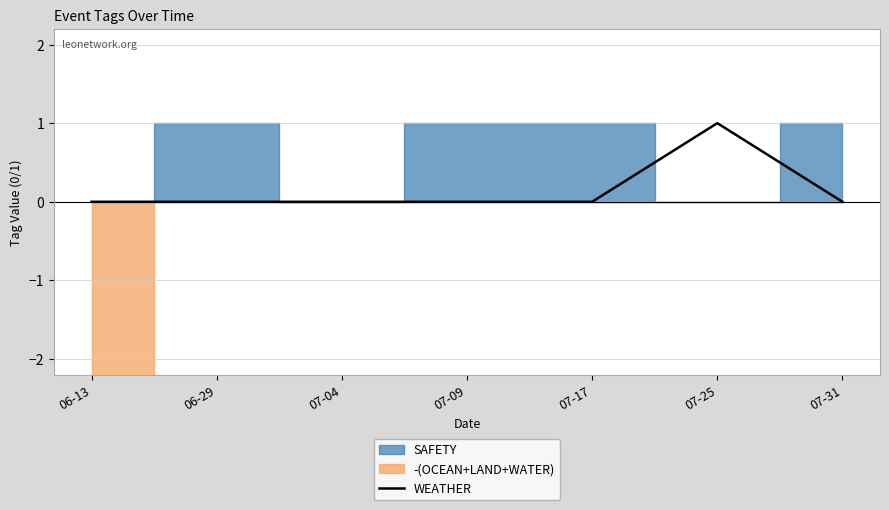

The value at 06-13 is 0. True or false?

True